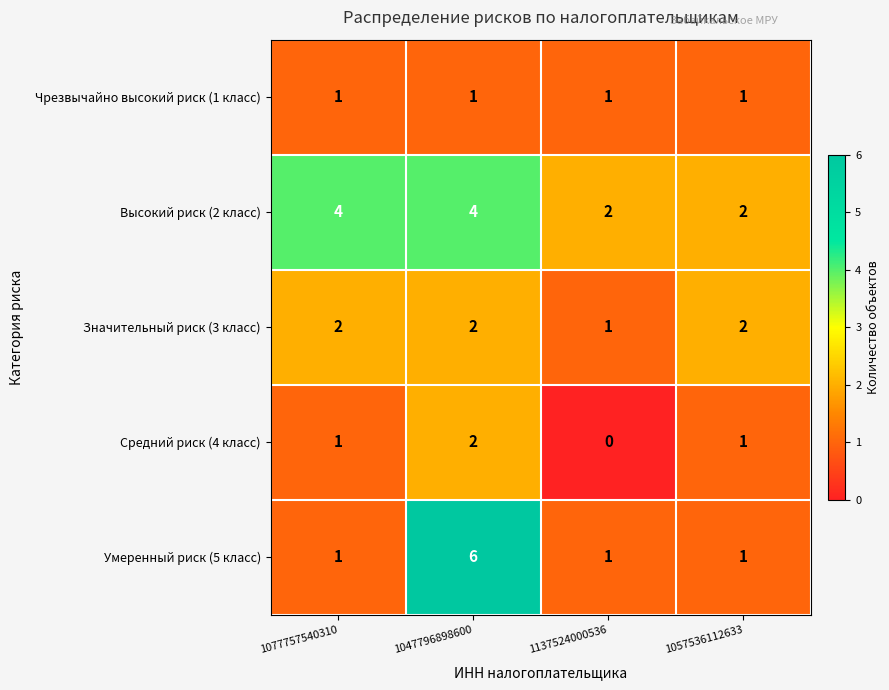

Reading left to right, list all the values displayed in this chart.

Чрезвычайно высокий риск (1 класс): 1077757540310=1	1047796898600=1	1137524000536=1	1057536112633=1
Высокий риск (2 класс): 1077757540310=4	1047796898600=4	1137524000536=2	1057536112633=2
Значительный риск (3 класс): 1077757540310=2	1047796898600=2	1137524000536=1	1057536112633=2
Средний риск (4 класс): 1077757540310=1	1047796898600=2	1137524000536=0	1057536112633=1
Умеренный риск (5 класс): 1077757540310=1	1047796898600=6	1137524000536=1	1057536112633=1